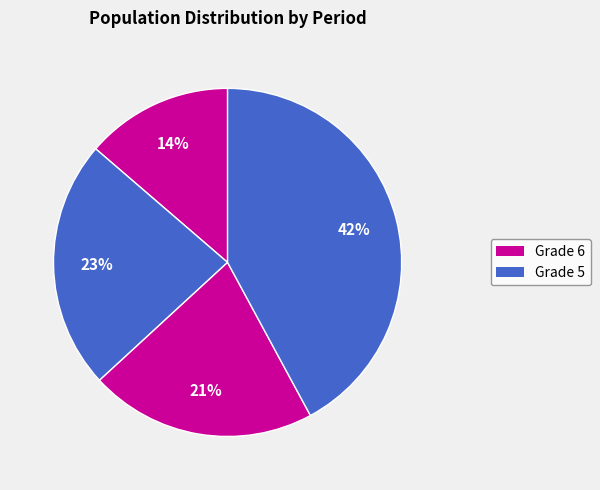

Which category has the biggest portion of the pie?

5 (2019)